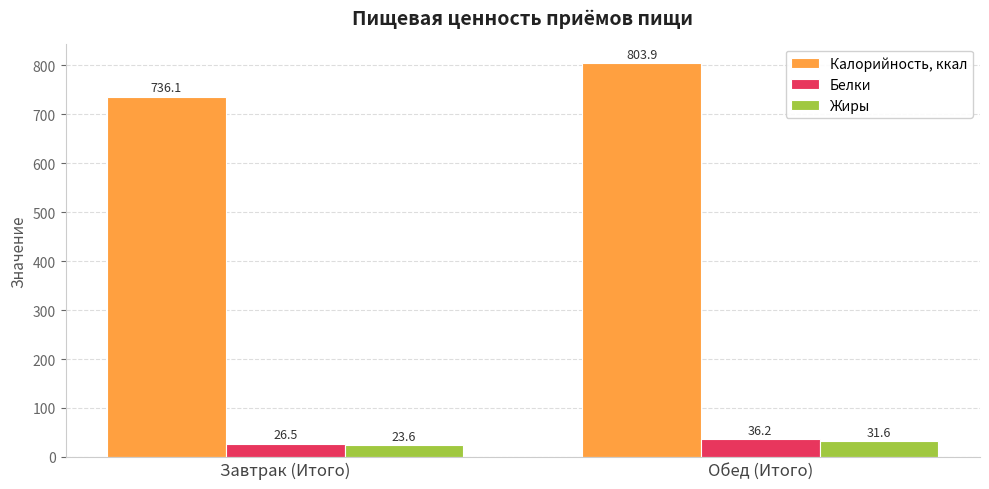

At which category is the sum across all series the highest?

Обед (Итого)